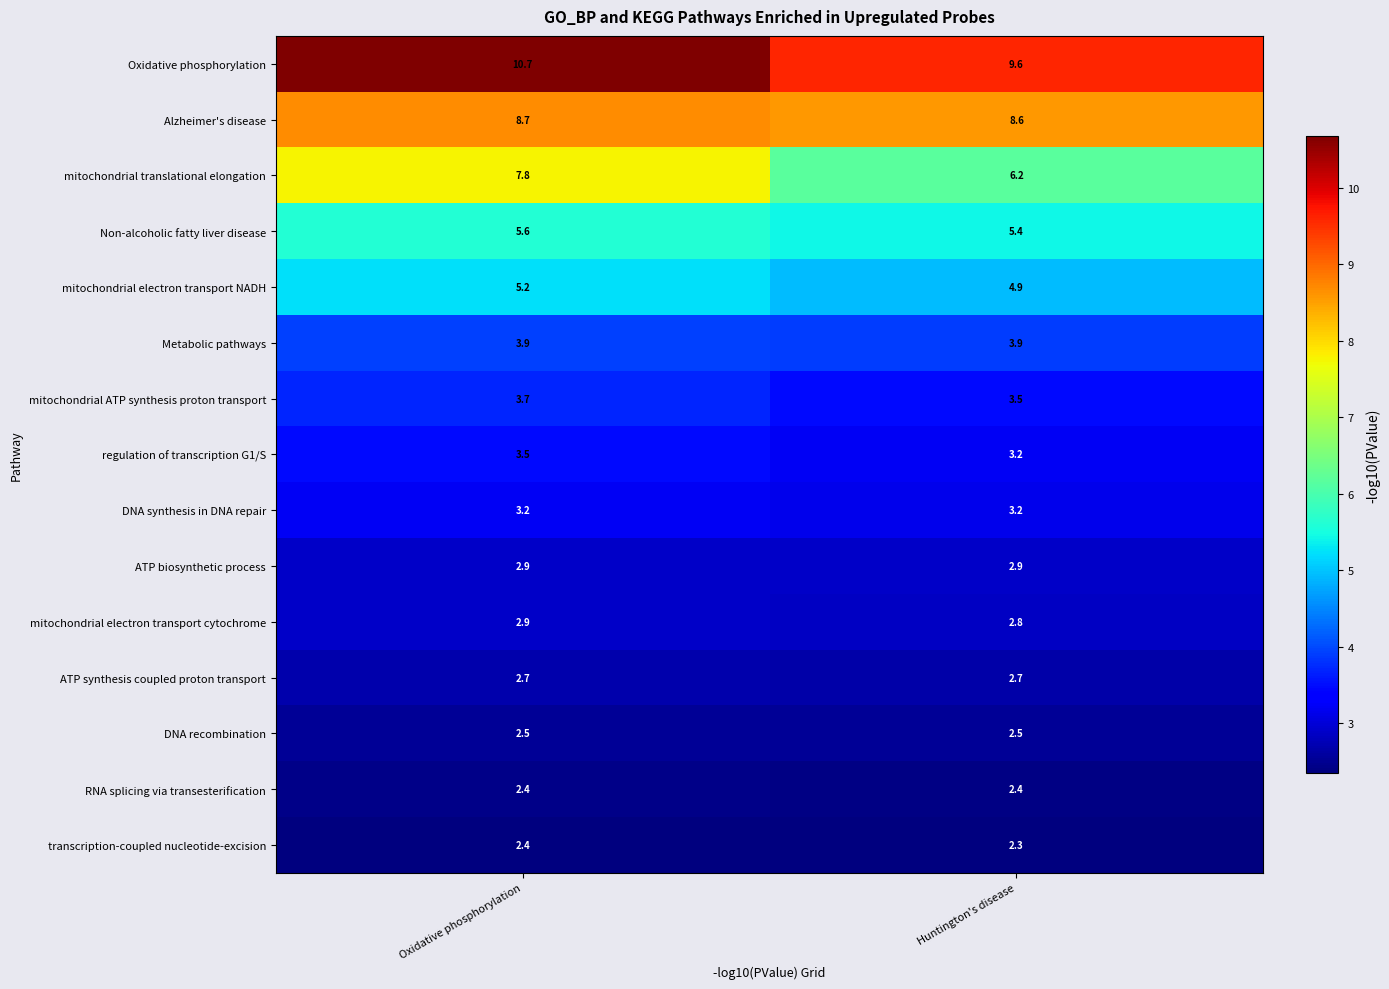

Which series has the largest total across all categories?

Oxidative phosphorylation